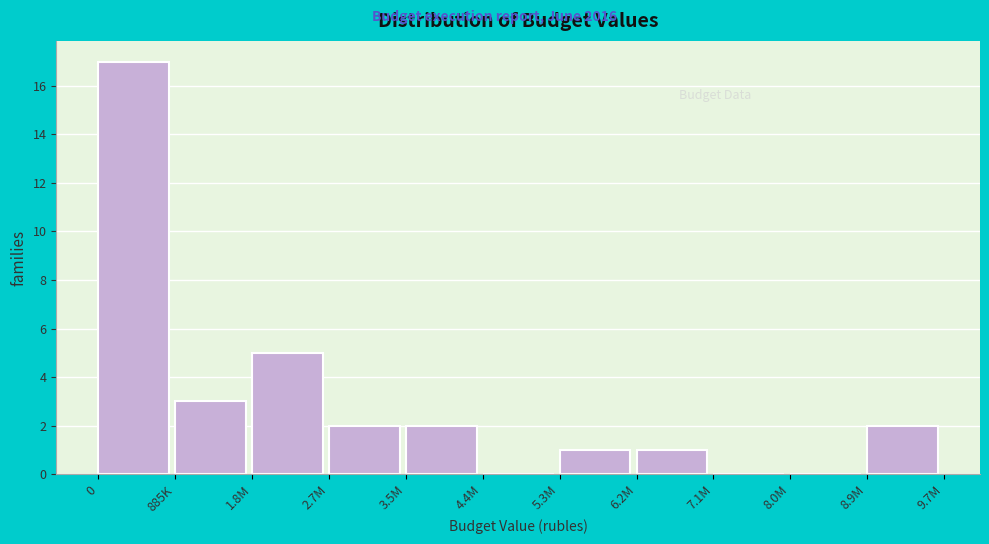

Reading left to right, list all the values displayed in this chart.

0=17	885K=3	1.8M=5	2.7M=2	3.5M=2	4.4M=0	5.3M=1	6.2M=1	7.1M=0	8.0M=0	8.9M=2